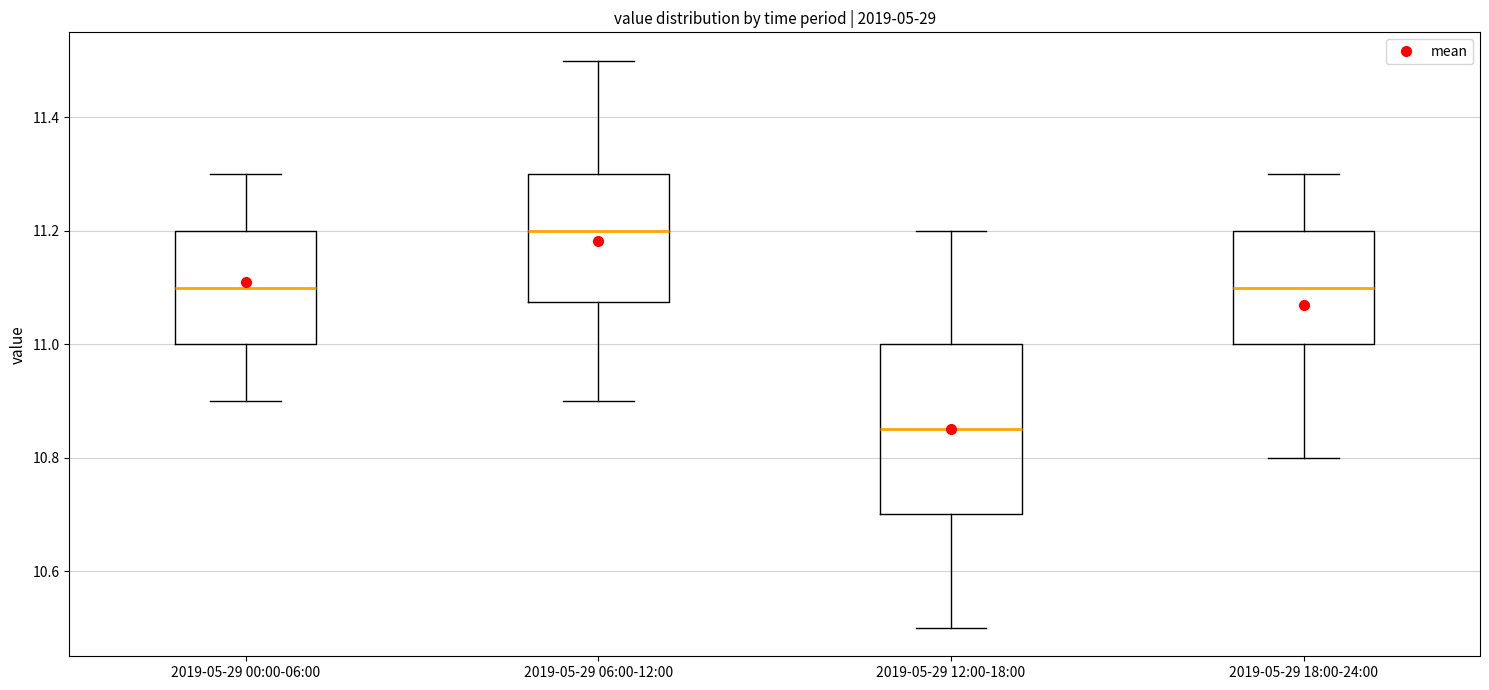

Reading left to right, transcribe this box plot: for each box, give where its median line is, the range the box spans, and where its two whiskers end, as read against the y-axis. The values are not printed on the chart, so give them approximately, as read against the axis.

2019-05-29 00:00-06:00: median 11.10, box 11.00 to 11.20, whiskers 10.90 to 11.30
2019-05-29 06:00-12:00: median 11.20, box 11.08 to 11.30, whiskers 10.90 to 11.50
2019-05-29 12:00-18:00: median 10.86, box 10.70 to 11.00, whiskers 10.50 to 11.20
2019-05-29 18:00-24:00: median 11.10, box 11.00 to 11.20, whiskers 10.80 to 11.30